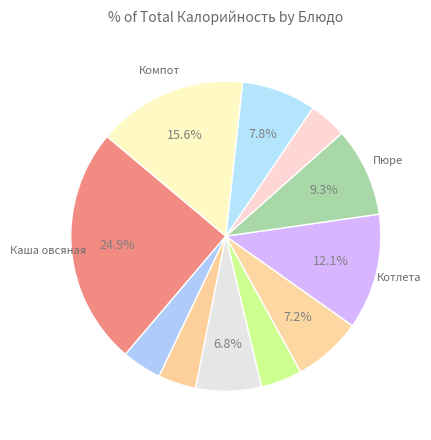

Is there any slice that represents more than half of the pie?

No